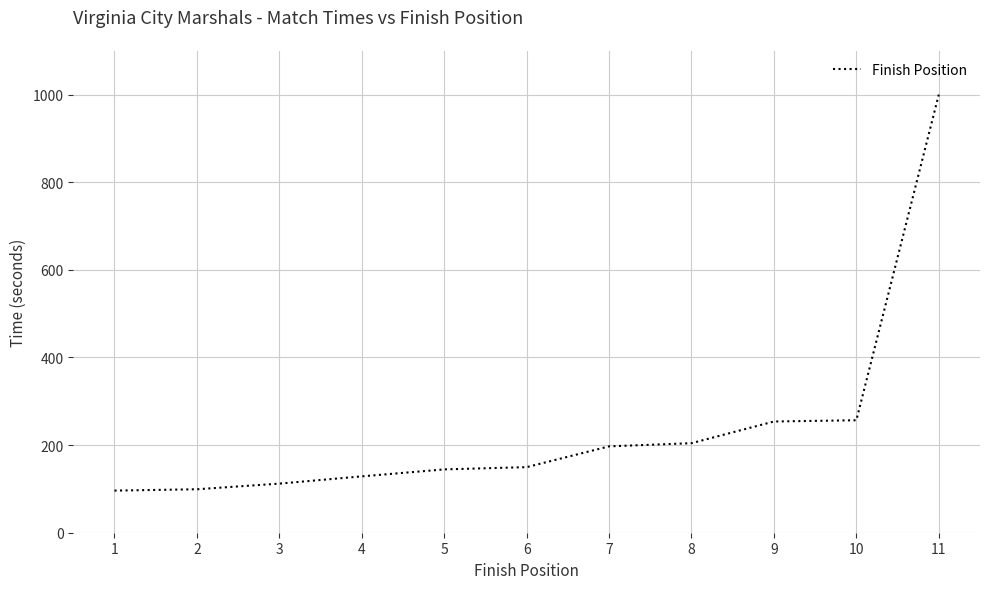

What is the average value?

240.2